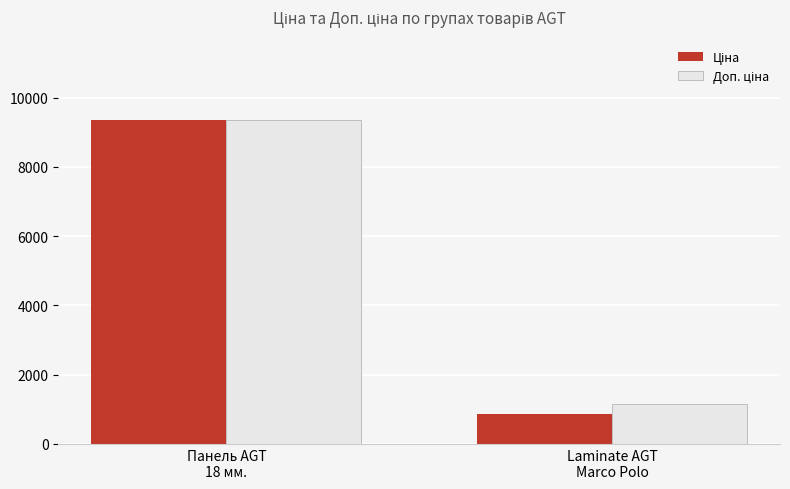

What is the label of the 1st bar from the right?

Laminate AGT
Marco Polo